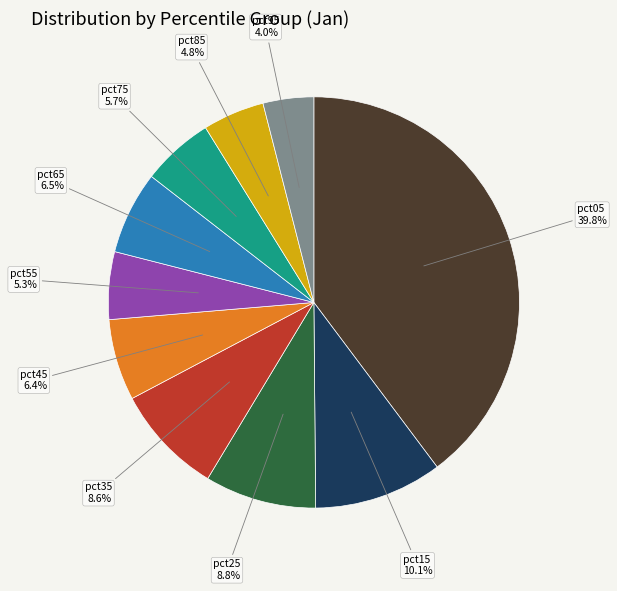

Is there any slice that represents more than half of the pie?

No